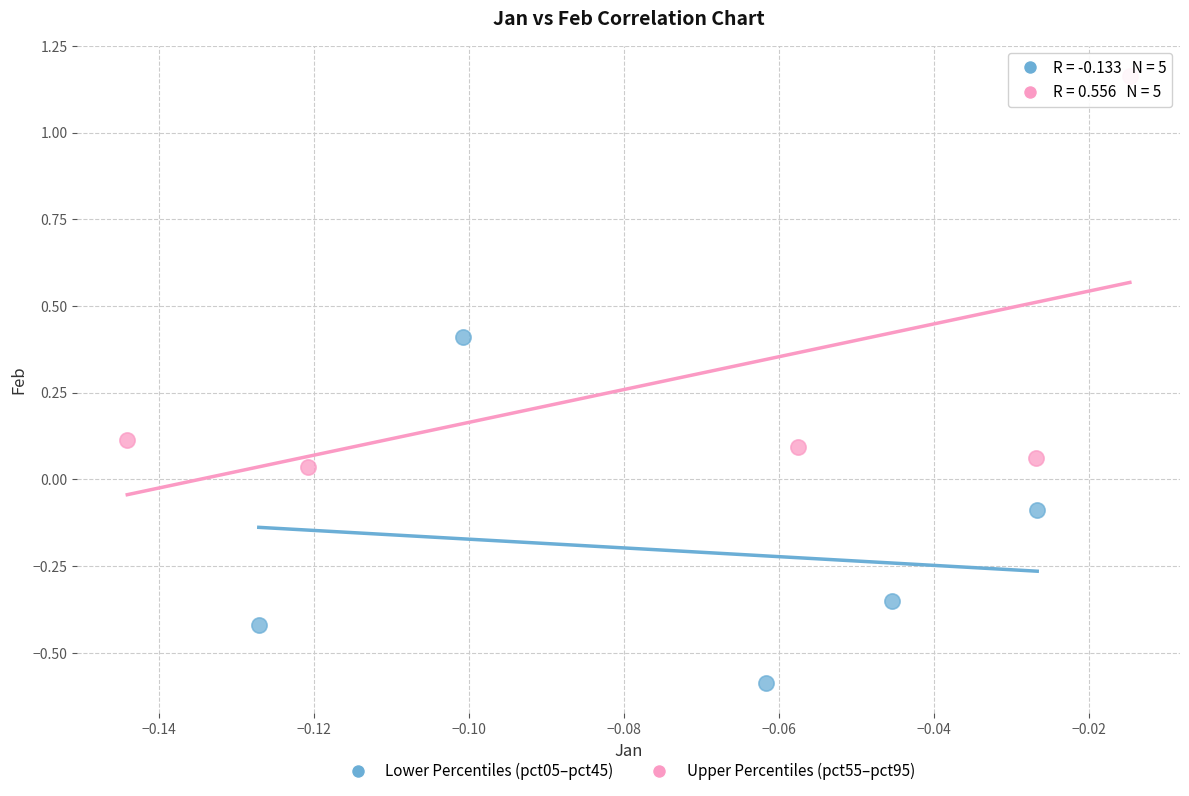

Which series reaches the maximum Y coordinate?

Upper Percentiles (pct55–pct95)